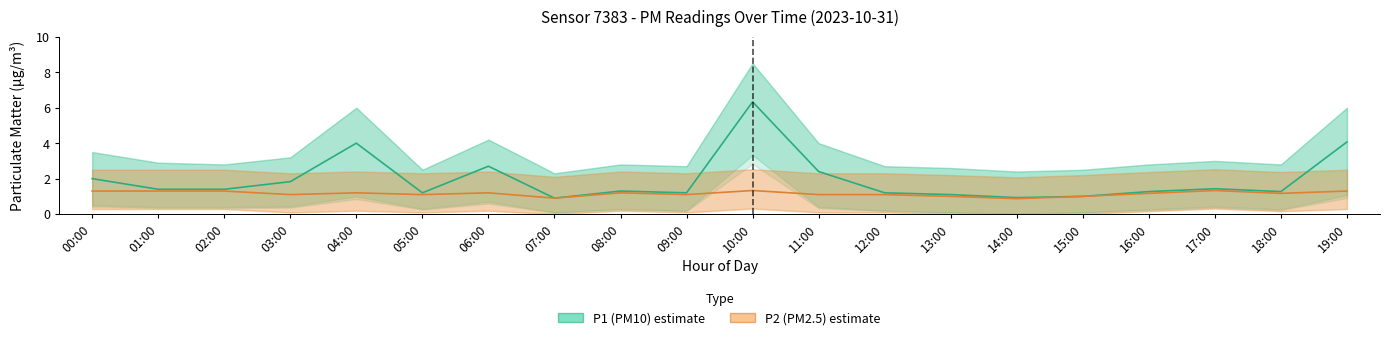

What is the approximate value of P2 (PM2.5) at 02:00?

1.3